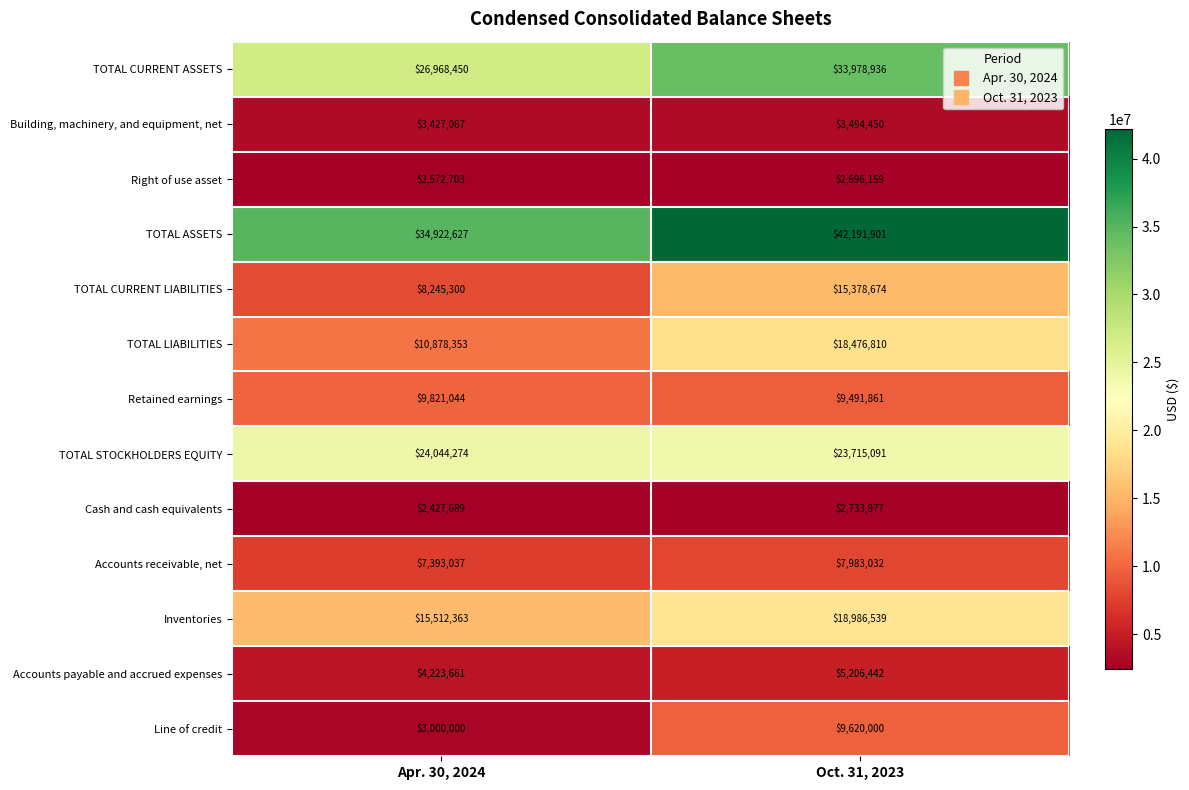

Rank the categories by TOTAL LIABILITIES value from highest to lowest.

Oct. 31, 2023, Apr. 30, 2024